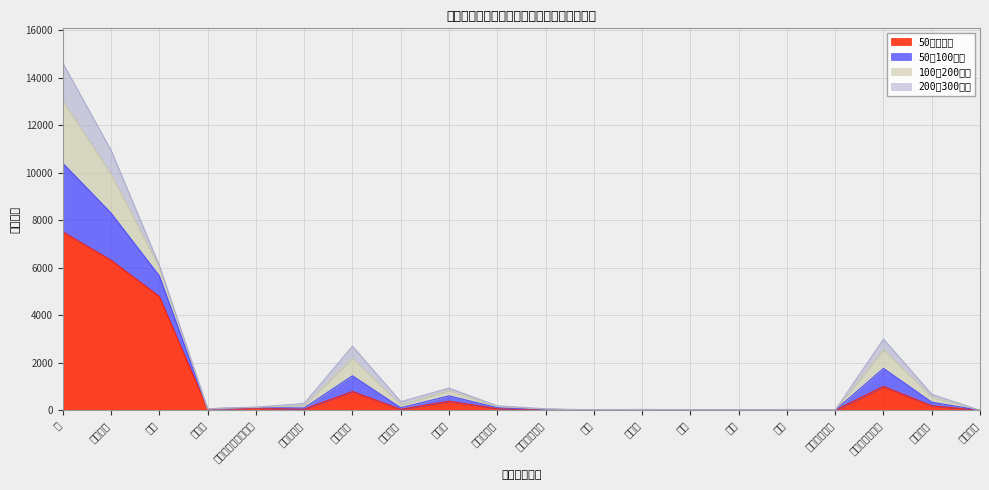

What is the sum of the 50万円未満 values at 養蚕 and 養鶏?

20